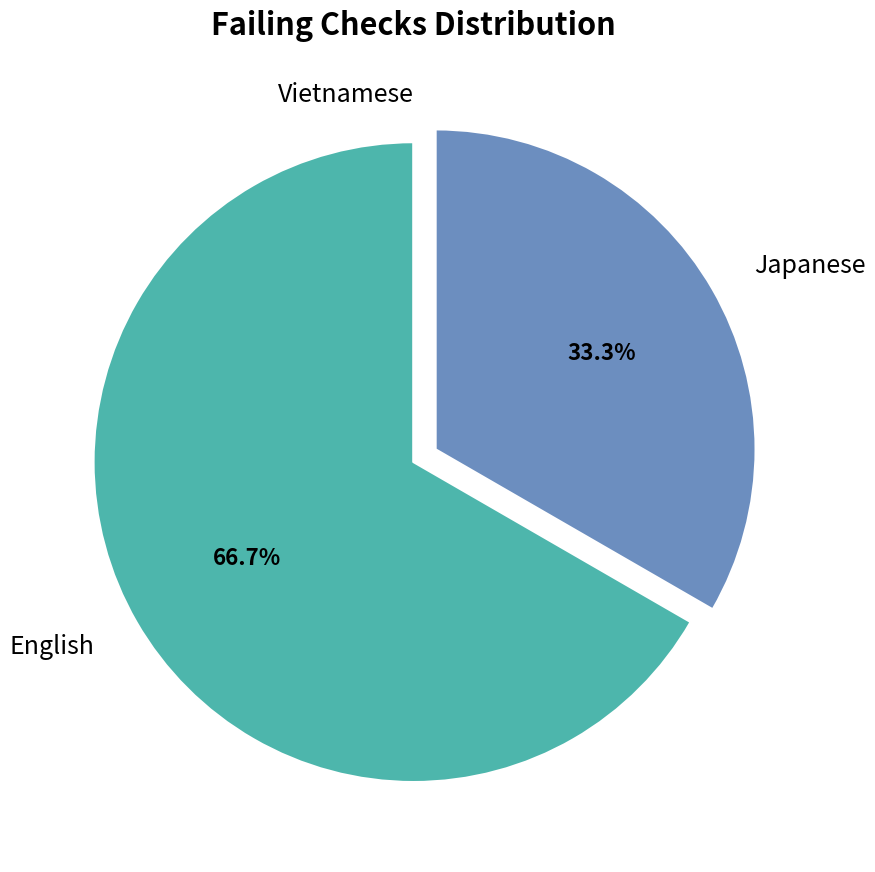

Which category has the biggest portion of the pie?

English